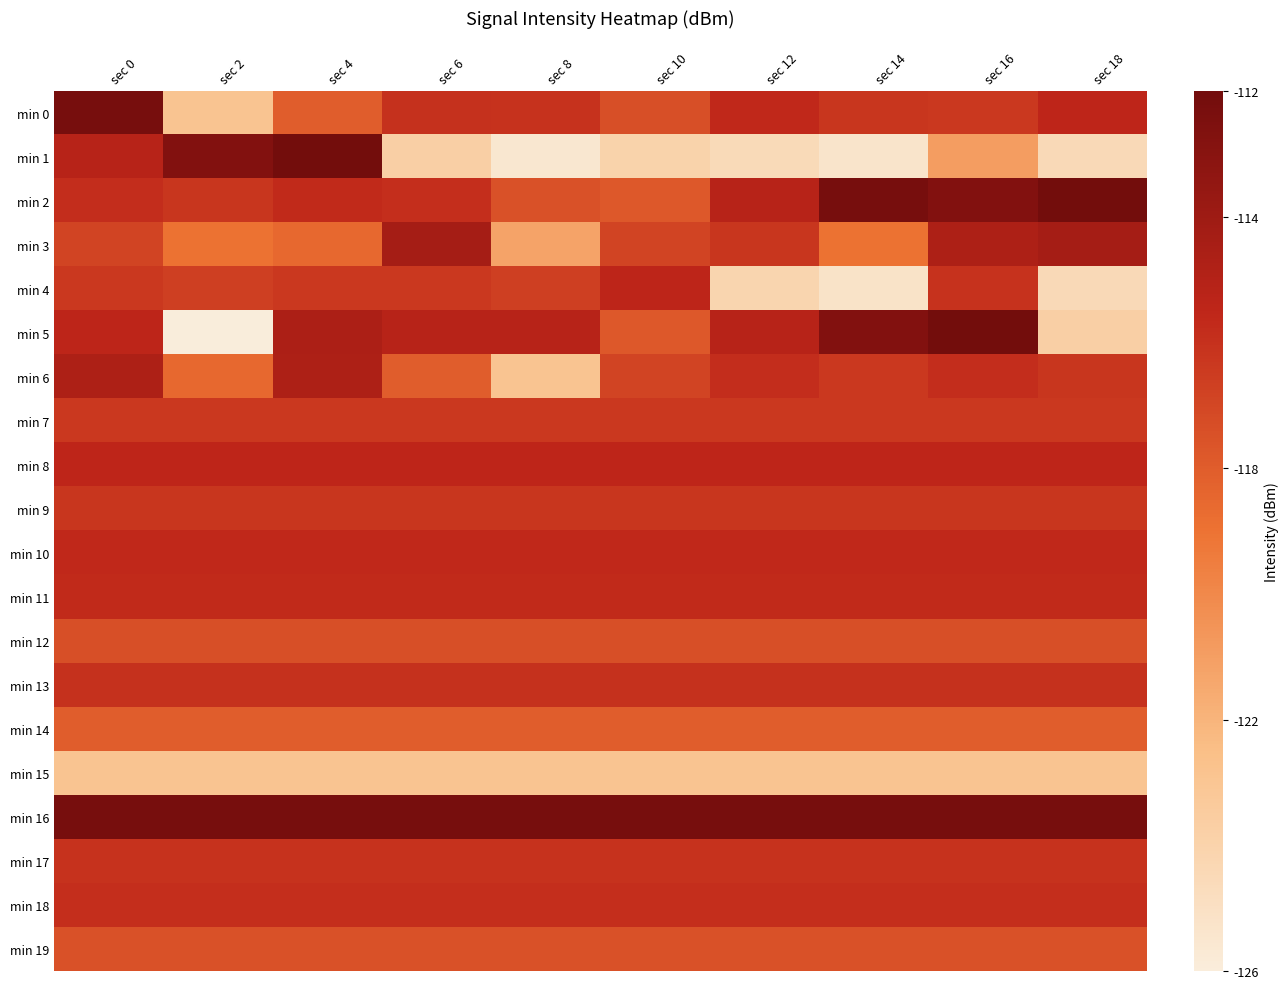

Reading right to left, list all the values displayed in this chart.

min 0: sec 18=-115.5	sec 16=-116.3	sec 14=-116.3	sec 12=-115.7	sec 10=-117.4	sec 8=-116.1	sec 6=-116.0	sec 4=-118.1	sec 2=-122.9	sec 0=-112.2
min 1: sec 18=-124.5	sec 16=-120.9	sec 14=-125.3	sec 12=-124.6	sec 10=-124.0	sec 8=-125.5	sec 6=-123.7	sec 4=-112.1	sec 2=-112.8	sec 0=-115.1
min 2: sec 18=-112.1	sec 16=-112.8	sec 14=-112.2	sec 12=-115.1	sec 10=-117.8	sec 8=-117.5	sec 6=-115.9	sec 4=-115.7	sec 2=-116.2	sec 0=-115.9
min 3: sec 18=-114.3	sec 16=-114.7	sec 14=-119.0	sec 12=-116.2	sec 10=-116.9	sec 8=-121.2	sec 6=-114.3	sec 4=-118.5	sec 2=-119.0	sec 0=-116.9
min 4: sec 18=-124.5	sec 16=-116.1	sec 14=-125.2	sec 12=-124.2	sec 10=-115.4	sec 8=-116.7	sec 6=-116.4	sec 4=-116.4	sec 2=-116.7	sec 0=-116.4
min 5: sec 18=-123.7	sec 16=-112.1	sec 14=-112.8	sec 12=-115.1	sec 10=-117.8	sec 8=-115.1	sec 6=-115.1	sec 4=-114.7	sec 2=-126.0	sec 0=-115.4
min 6: sec 18=-116.2	sec 16=-115.9	sec 14=-116.3	sec 12=-115.9	sec 10=-116.9	sec 8=-122.9	sec 6=-118.1	sec 4=-114.7	sec 2=-118.5	sec 0=-114.7
min 7: sec 18=-116.3	sec 16=-116.3	sec 14=-116.3	sec 12=-116.3	sec 10=-116.3	sec 8=-116.3	sec 6=-116.3	sec 4=-116.3	sec 2=-116.3	sec 0=-116.3
min 8: sec 18=-115.5	sec 16=-115.5	sec 14=-115.5	sec 12=-115.5	sec 10=-115.5	sec 8=-115.5	sec 6=-115.5	sec 4=-115.5	sec 2=-115.5	sec 0=-115.5
min 9: sec 18=-116.3	sec 16=-116.3	sec 14=-116.3	sec 12=-116.3	sec 10=-116.3	sec 8=-116.3	sec 6=-116.3	sec 4=-116.3	sec 2=-116.3	sec 0=-116.3
min 10: sec 18=-115.7	sec 16=-115.7	sec 14=-115.7	sec 12=-115.7	sec 10=-115.7	sec 8=-115.7	sec 6=-115.7	sec 4=-115.7	sec 2=-115.7	sec 0=-115.7
min 11: sec 18=-115.7	sec 16=-115.7	sec 14=-115.7	sec 12=-115.7	sec 10=-115.7	sec 8=-115.7	sec 6=-115.7	sec 4=-115.7	sec 2=-115.7	sec 0=-115.7
min 12: sec 18=-117.4	sec 16=-117.4	sec 14=-117.4	sec 12=-117.4	sec 10=-117.4	sec 8=-117.4	sec 6=-117.4	sec 4=-117.4	sec 2=-117.4	sec 0=-117.4
min 13: sec 18=-116.0	sec 16=-116.0	sec 14=-116.0	sec 12=-116.0	sec 10=-116.0	sec 8=-116.0	sec 6=-116.0	sec 4=-116.0	sec 2=-116.0	sec 0=-116.0
min 14: sec 18=-118.1	sec 16=-118.1	sec 14=-118.1	sec 12=-118.1	sec 10=-118.1	sec 8=-118.1	sec 6=-118.1	sec 4=-118.1	sec 2=-118.1	sec 0=-118.1
min 15: sec 18=-122.9	sec 16=-122.9	sec 14=-122.9	sec 12=-122.9	sec 10=-122.9	sec 8=-122.9	sec 6=-122.9	sec 4=-122.9	sec 2=-122.9	sec 0=-122.9
min 16: sec 18=-112.2	sec 16=-112.2	sec 14=-112.2	sec 12=-112.2	sec 10=-112.2	sec 8=-112.2	sec 6=-112.2	sec 4=-112.2	sec 2=-112.2	sec 0=-112.2
min 17: sec 18=-116.1	sec 16=-116.1	sec 14=-116.1	sec 12=-116.1	sec 10=-116.1	sec 8=-116.1	sec 6=-116.1	sec 4=-116.1	sec 2=-116.1	sec 0=-116.1
min 18: sec 18=-115.9	sec 16=-115.9	sec 14=-115.9	sec 12=-115.9	sec 10=-115.9	sec 8=-115.9	sec 6=-115.9	sec 4=-115.9	sec 2=-115.9	sec 0=-115.9
min 19: sec 18=-117.5	sec 16=-117.5	sec 14=-117.5	sec 12=-117.5	sec 10=-117.5	sec 8=-117.5	sec 6=-117.5	sec 4=-117.5	sec 2=-117.5	sec 0=-117.5